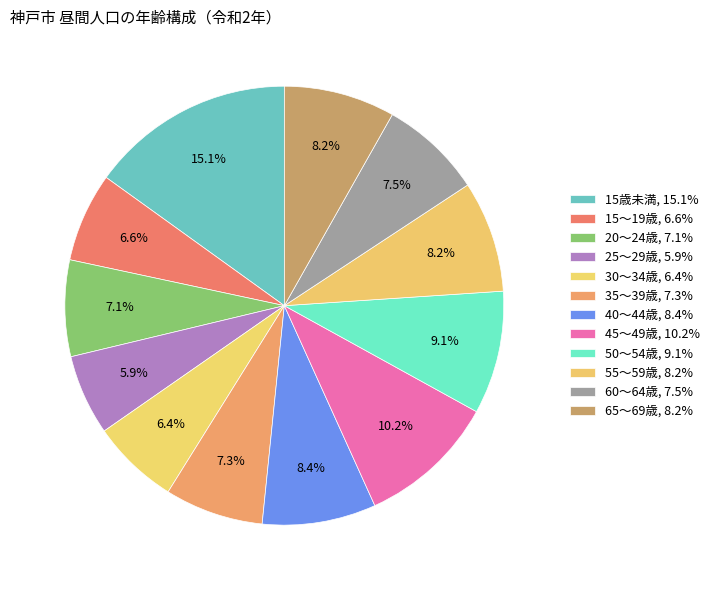

To the nearest percent, what percentage of the pie is 15～19歳?

7%